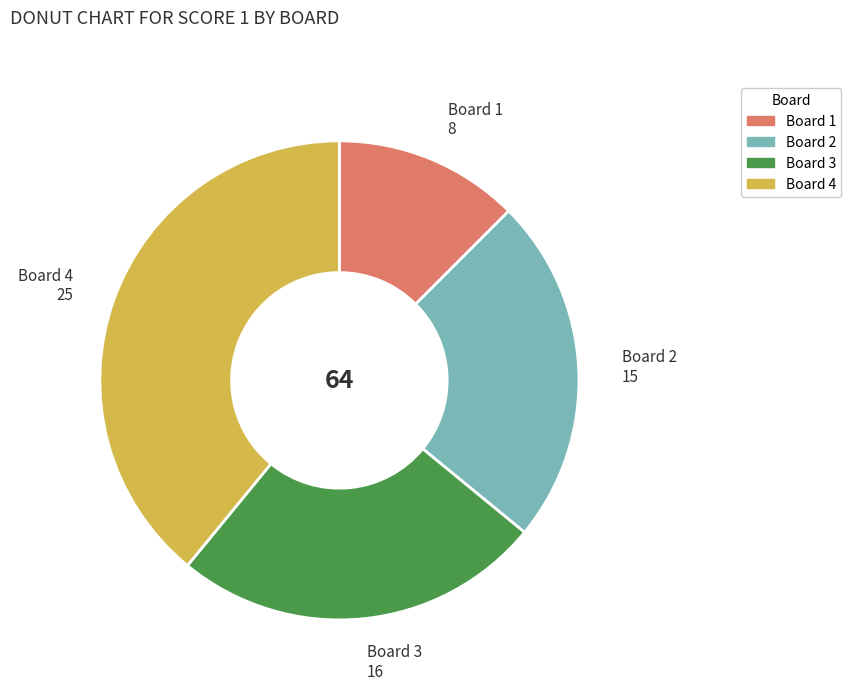

How many slices are in this pie chart?

4